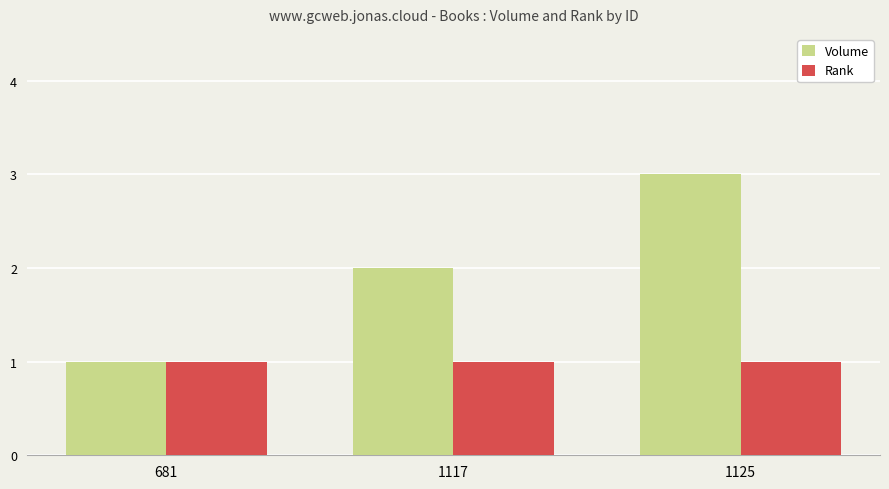

What is the spread (max minus min) of values at 1125?

2